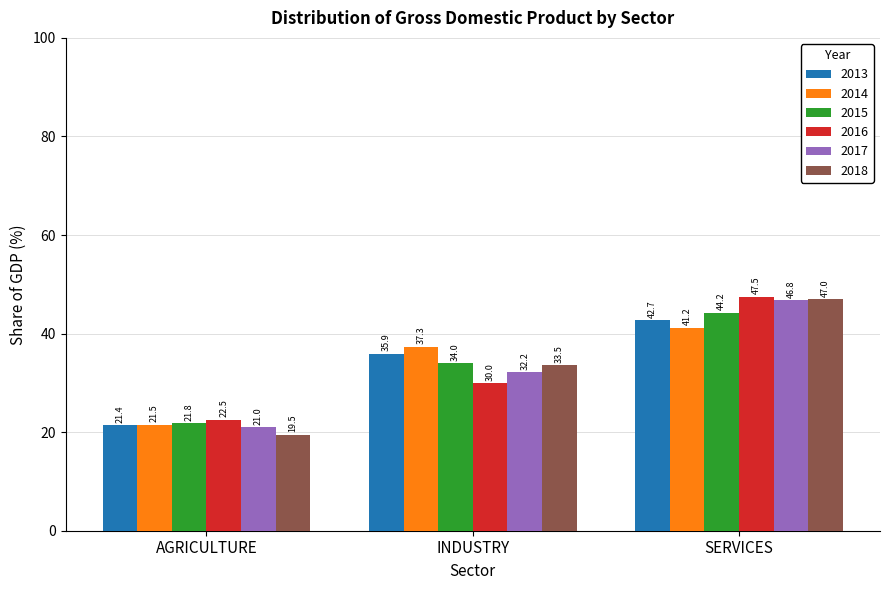

What are all the series names shown in the legend?

2013, 2014, 2015, 2016, 2017, 2018